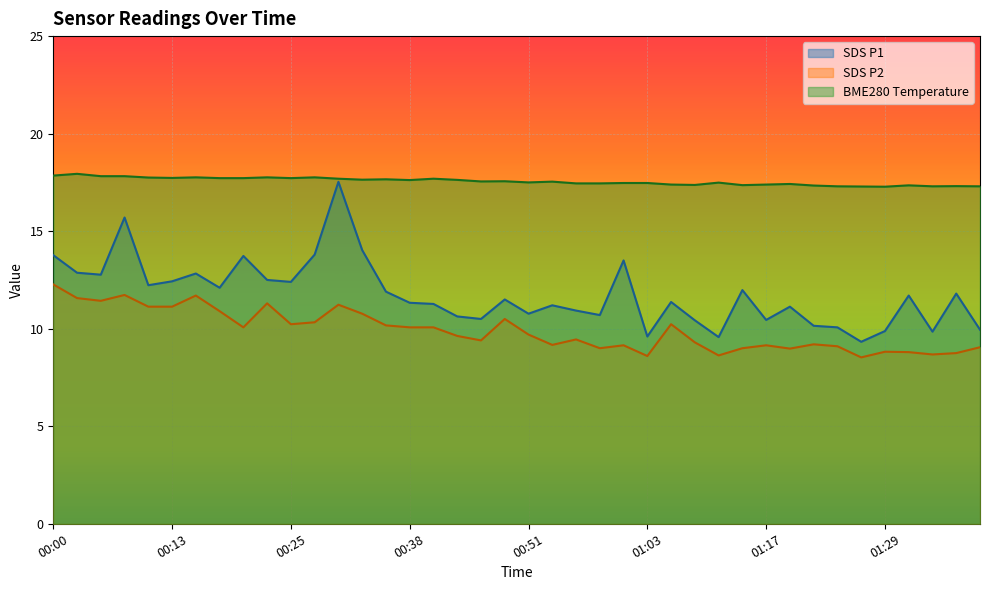

Which series has the widest spread of values?

SDS P1